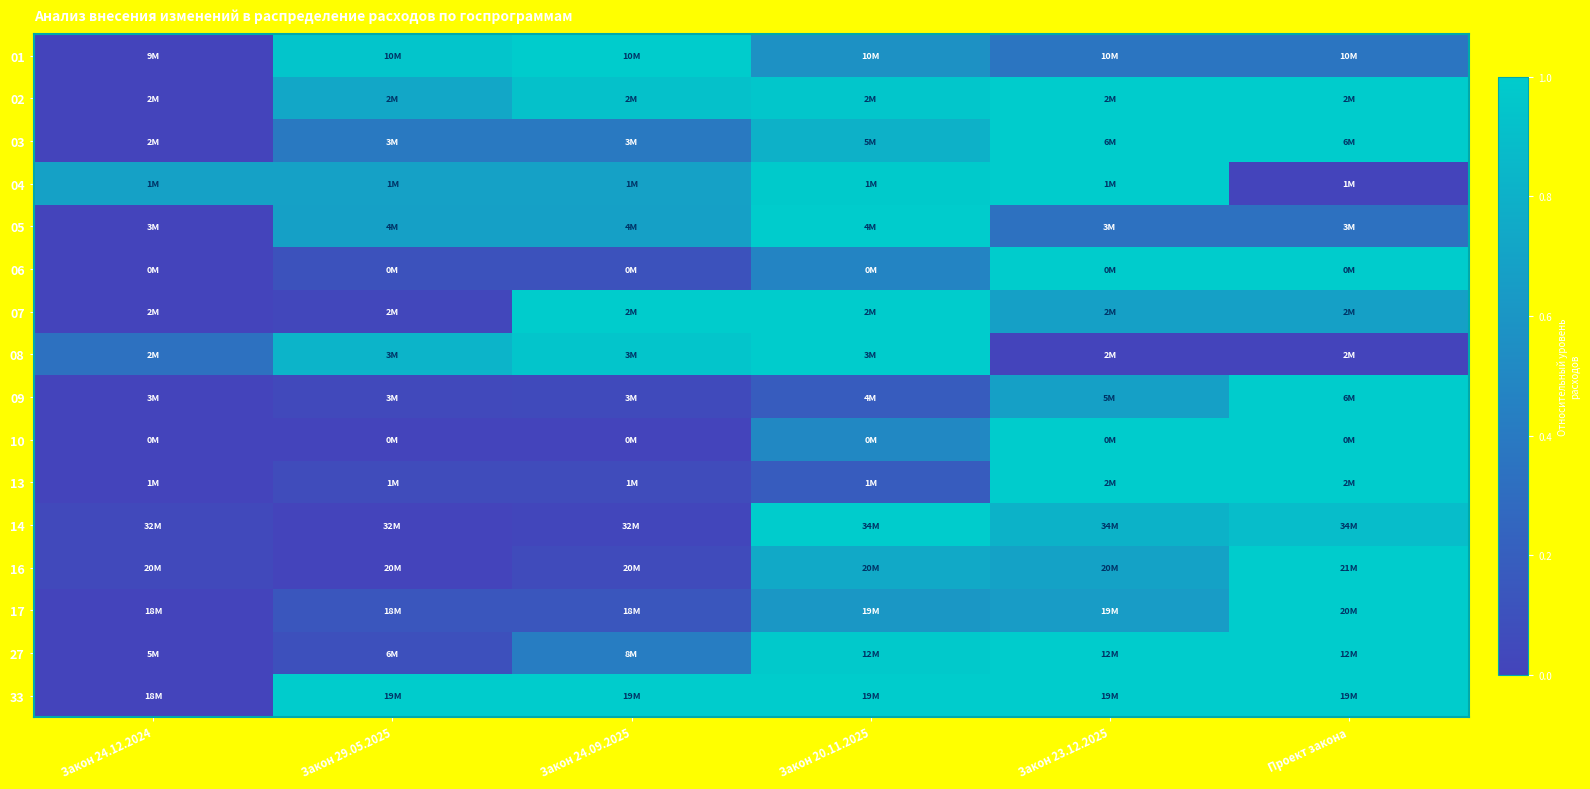

At Закон 24.09.2025, list the series in order from smallest to largest.

10, 14, 09, 16, 13, 06, 17, 03, 27, 05, 04, 02, 08, 01, 07, 33